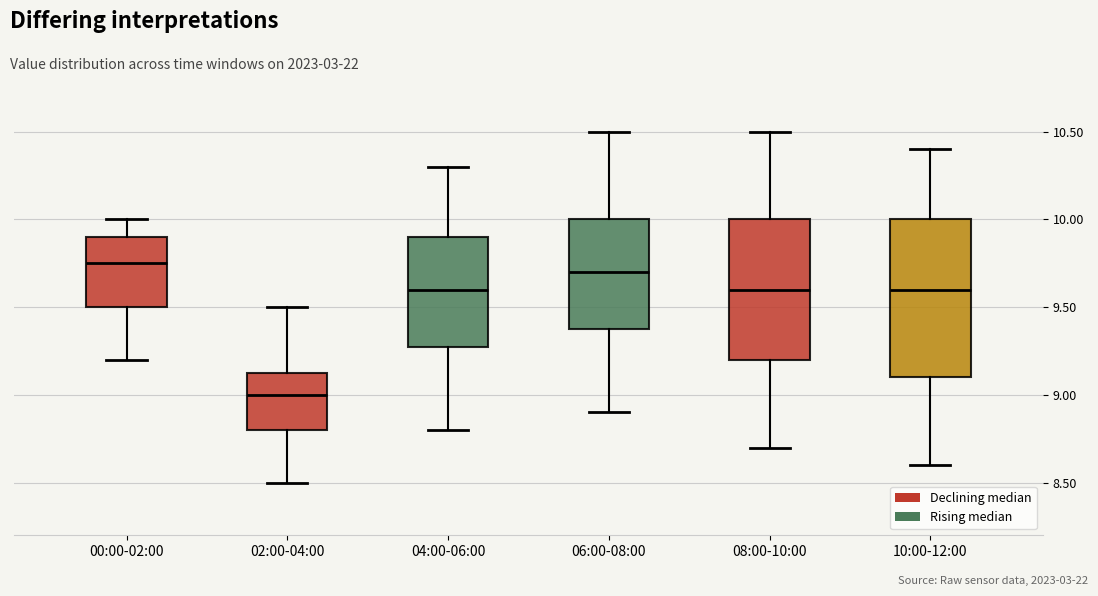

Which box's median line is the lowest?

02:00-04:00